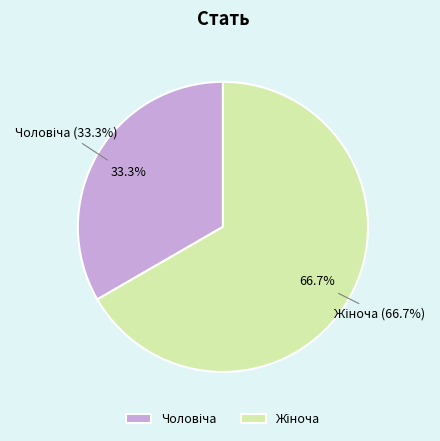

How many segments does this pie chart have?

2